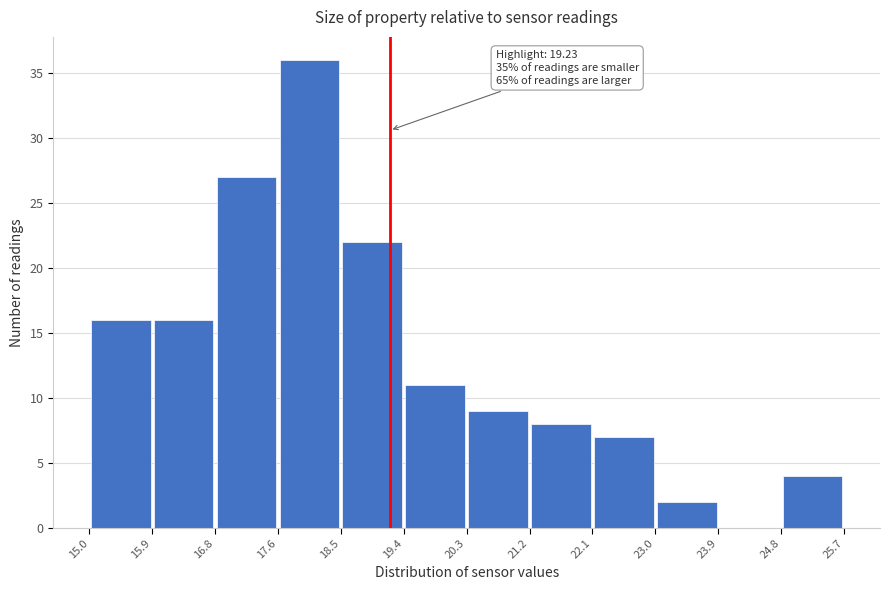

Which range on the x-axis has the tallest bar?

17.6 to 18.5